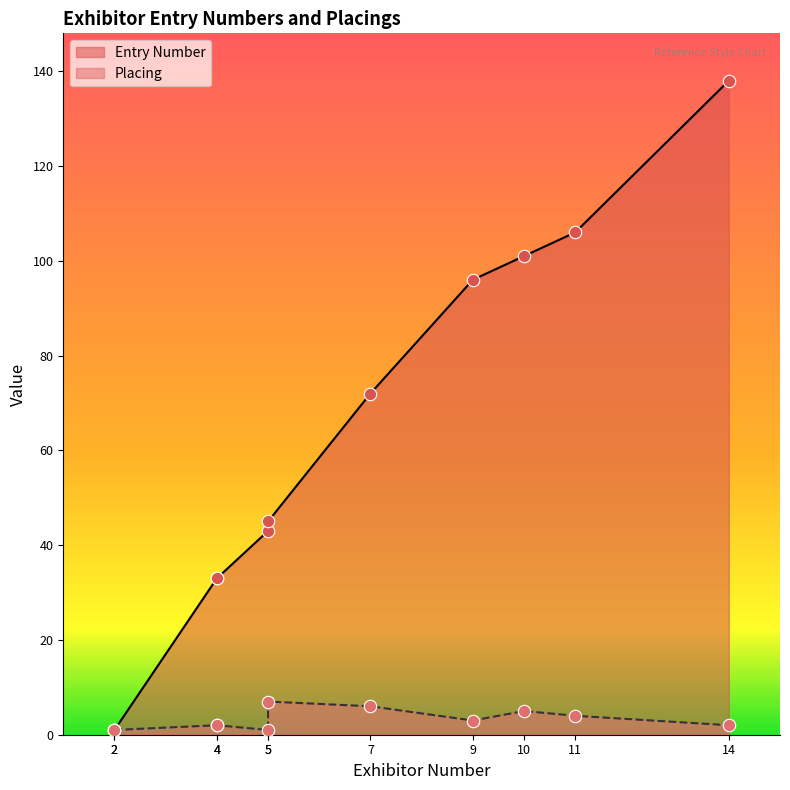

Which series has the widest spread of Y values?

Entry Number